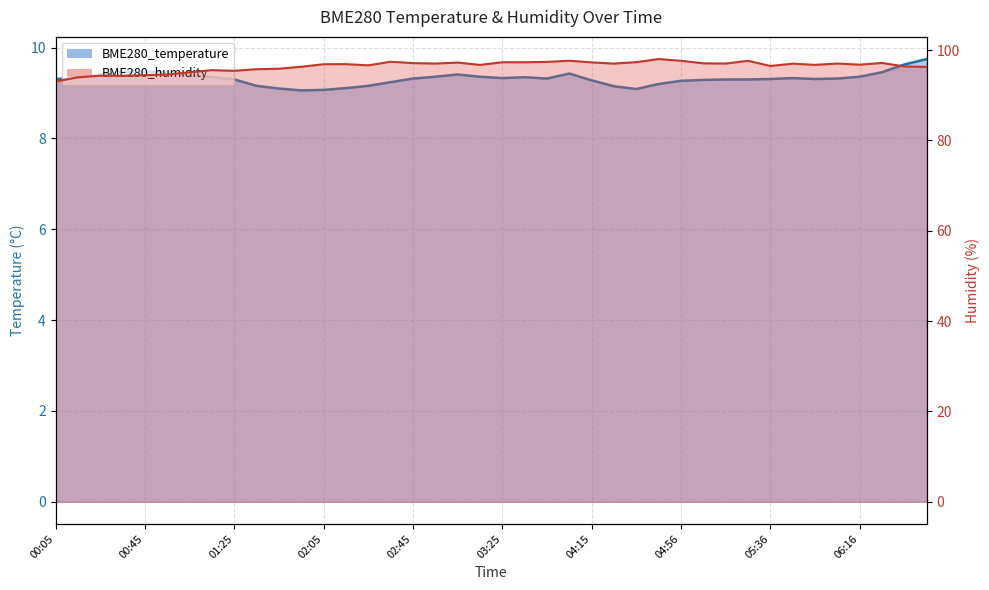

True or false: BME280_temperature and BME280_humidity intersect in this chart.

False